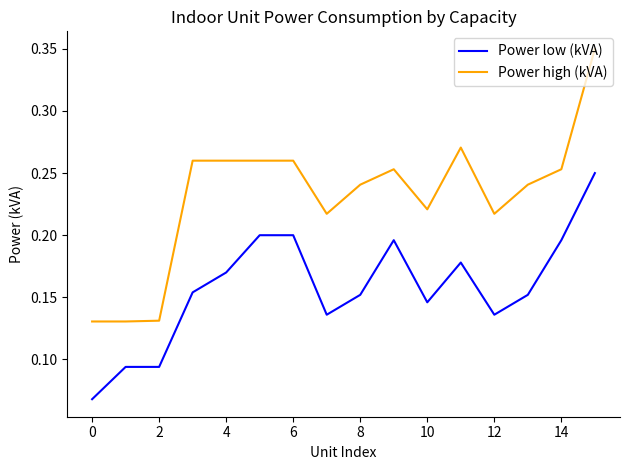

Which series has the largest range (max minus min)?

Power high (kVA)